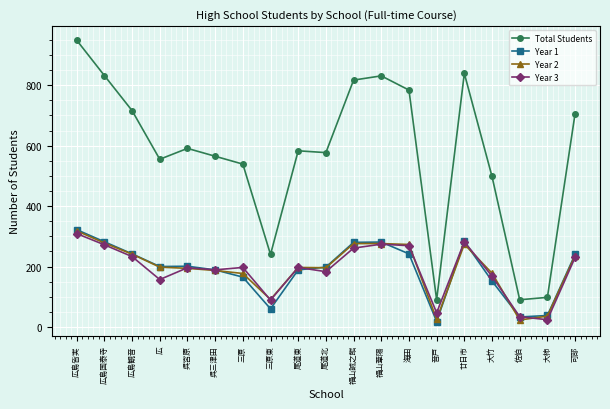

The Year 1 series shows 51 at 呉宮原. True or false?

False